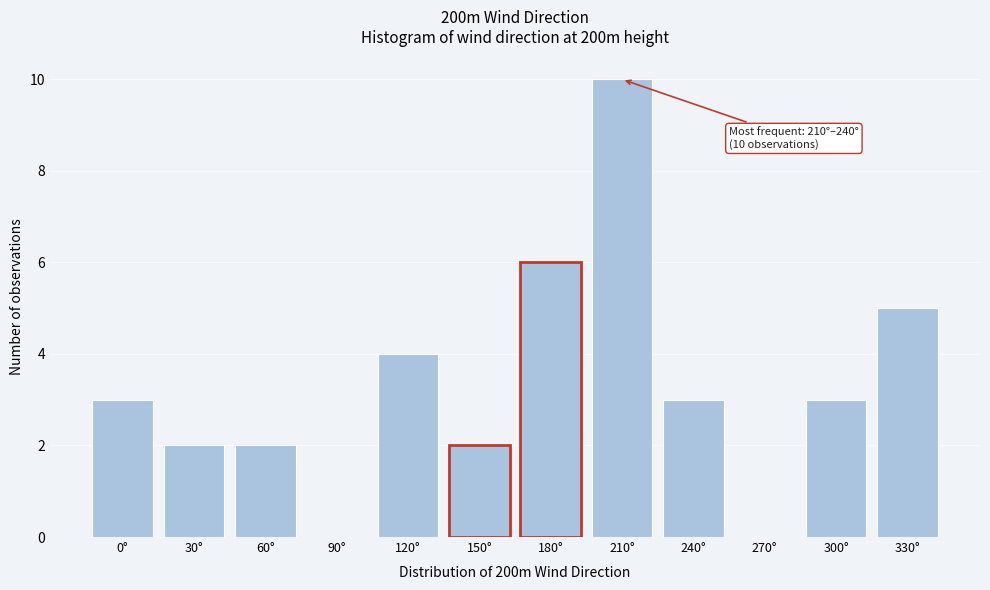

Reading left to right, transcribe all the data shown in this chart.

0°=3	30°=2	60°=2	90°=0	120°=4	150°=2	180°=6	210°=10	240°=3	270°=0	300°=3	330°=5